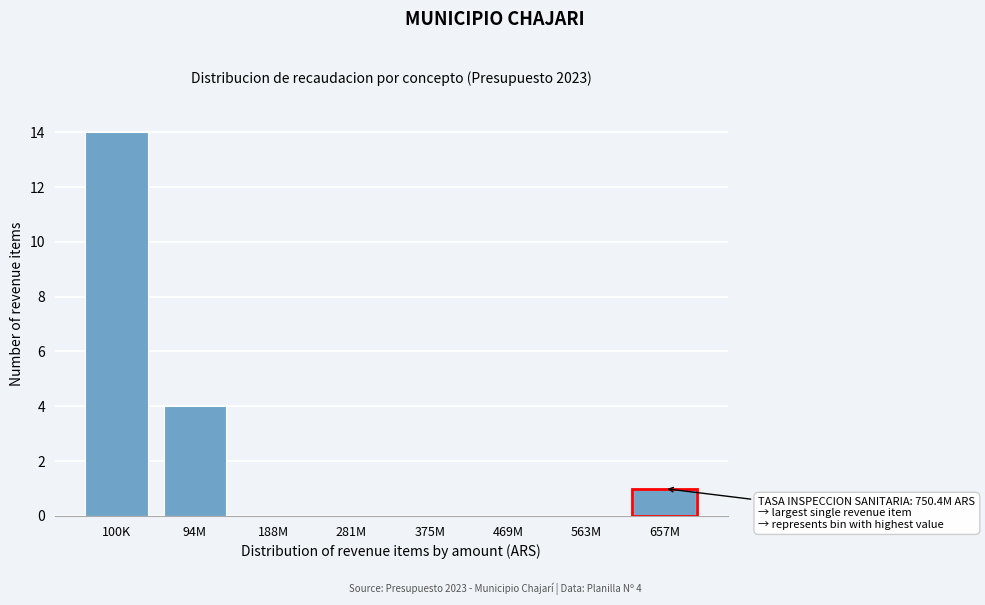

Reading right to left, what are all the values shown in this chart?

657M=1	563M=0	469M=0	375M=0	281M=0	188M=0	94M=4	100K=14